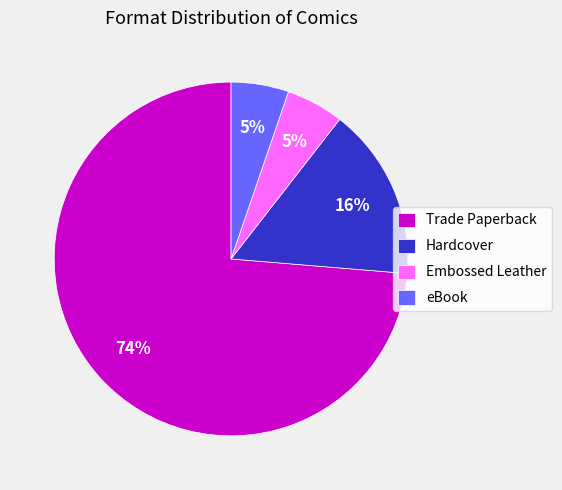

Is it true that eBook is 5% of the pie?

True